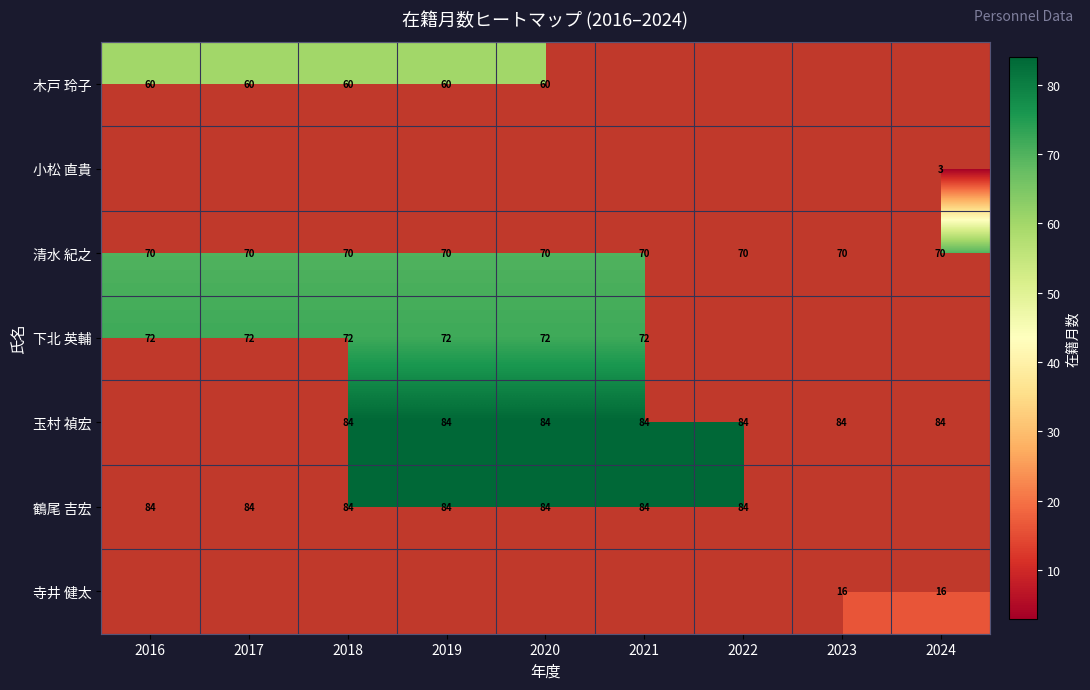

Is it true that 鶴尾 吉宏 equals 46 at 2017?

False